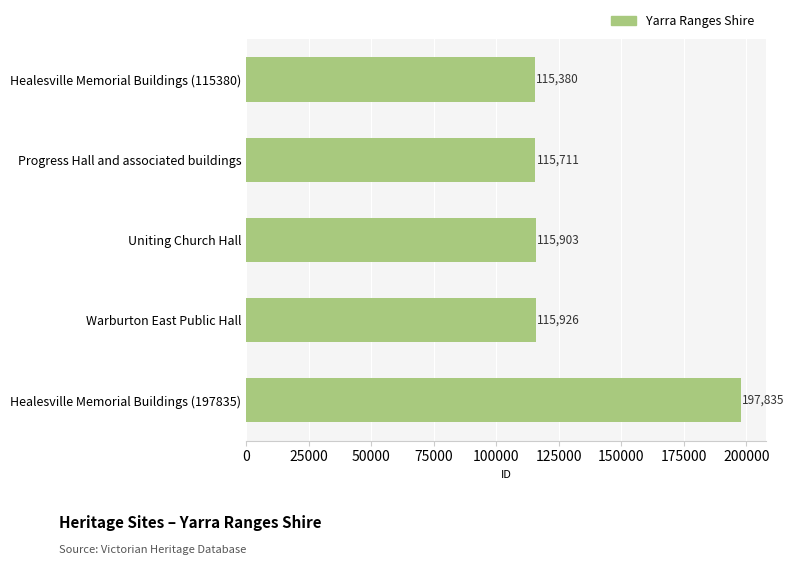

How many series are shown in this chart?

1